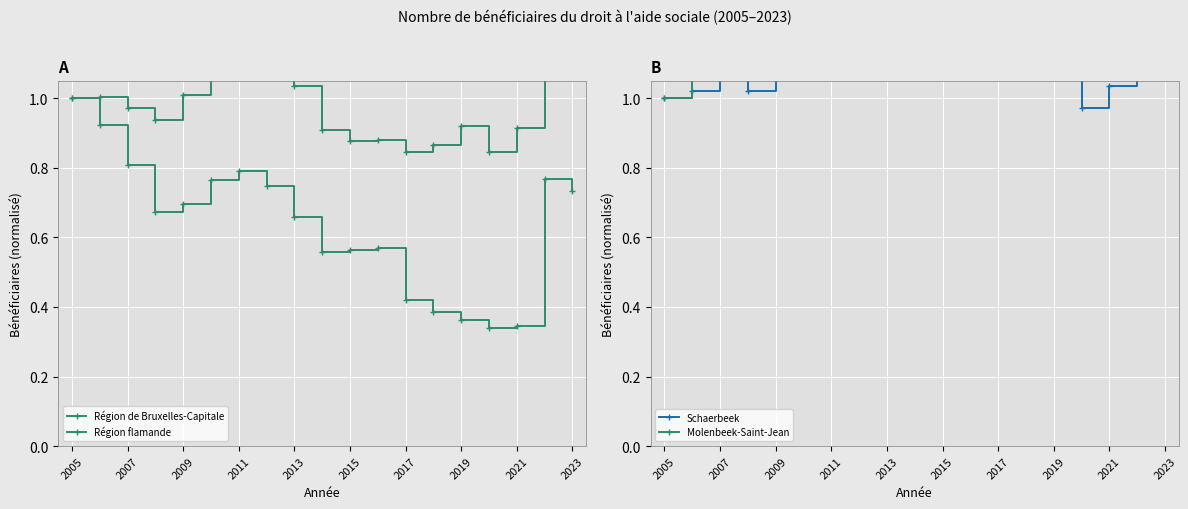

How many lines are shown in the chart?

4